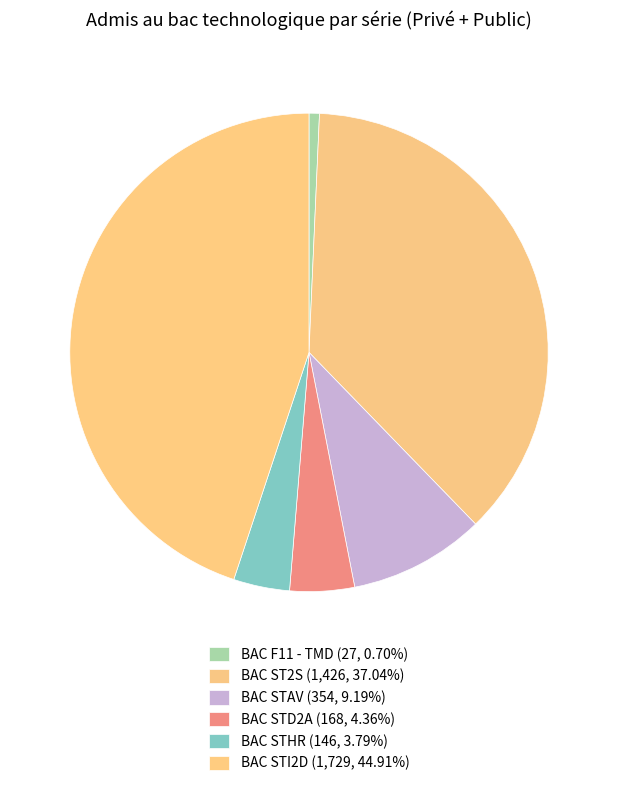

True or false: BAC STI2D accounts for 45% of the total.

True